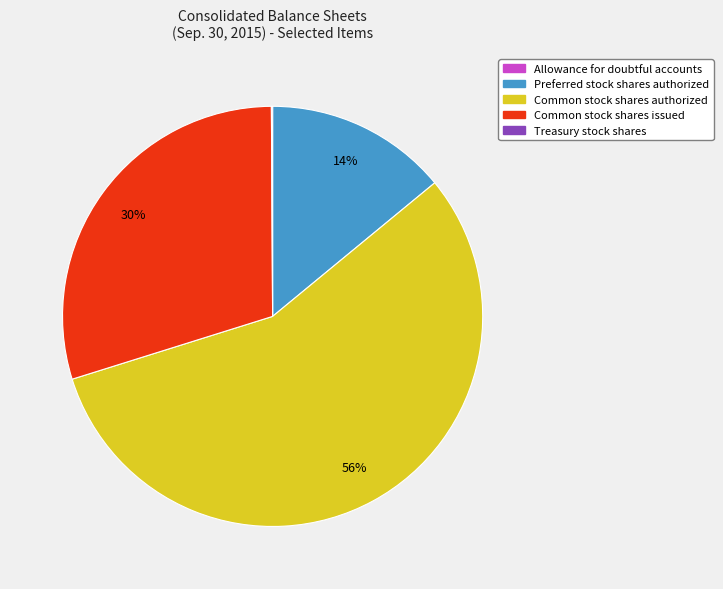

Combined, do Common stock shares issued and Common stock shares authorized account for over 50%?

Yes